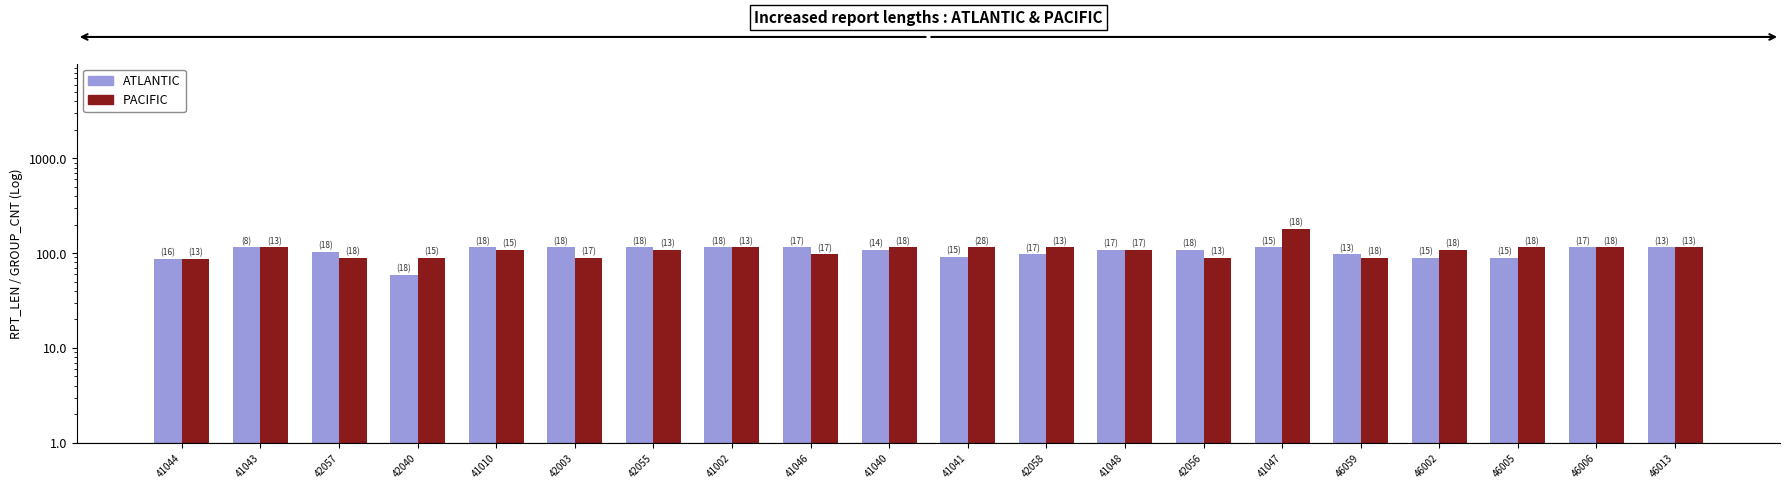

Where is PACIFIC nearest to the value 134?

41043